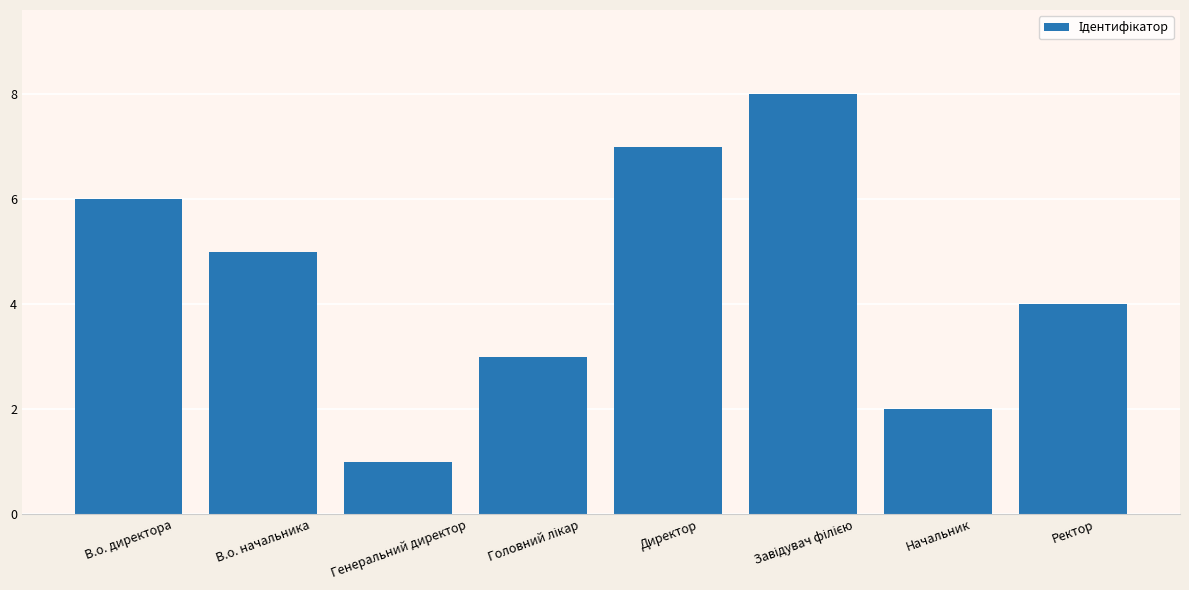

Reading right to left, list all the values displayed in this chart.

4	2	8	7	3	1	5	6